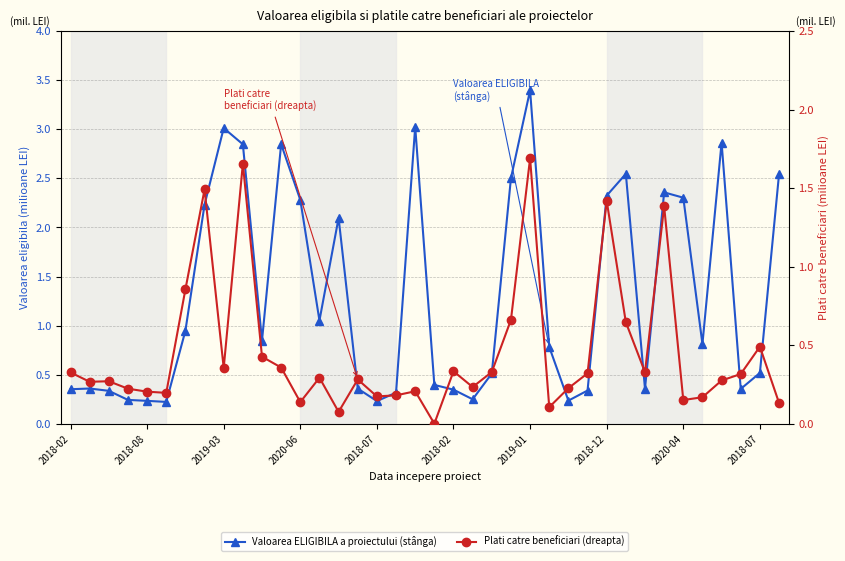

Is this an area chart (filled region under the line)?

No